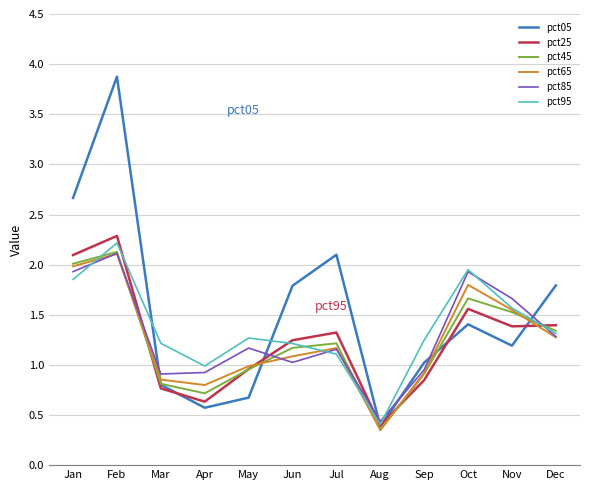

Which series ends up on top after the final intersection of pct45 and pct05?

pct05